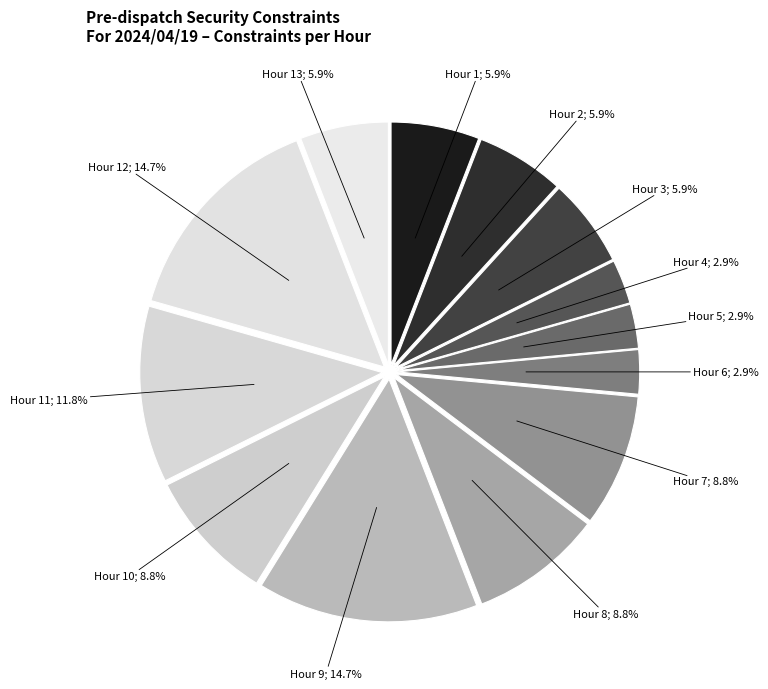

How many segments does this pie chart have?

13